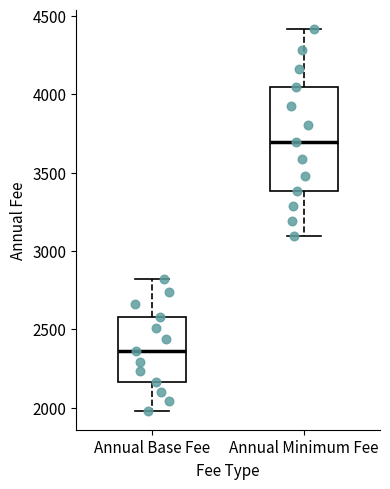

Which box's median line is the highest?

Annual Minimum Fee